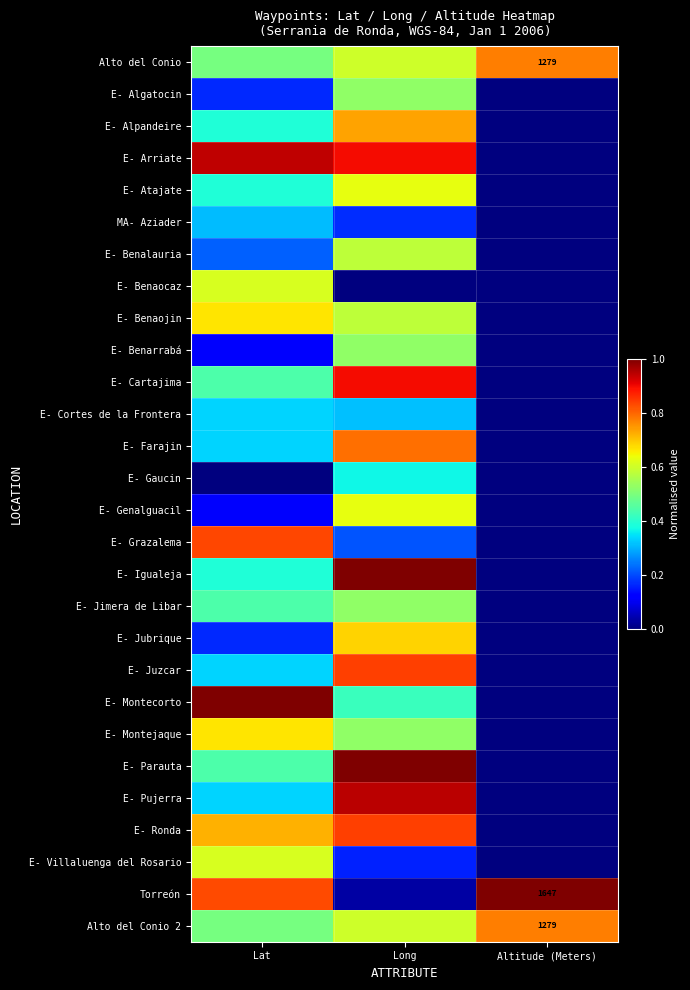

Is it true that E- Jubrique equals 0.0 at Altitude (Meters)?

True